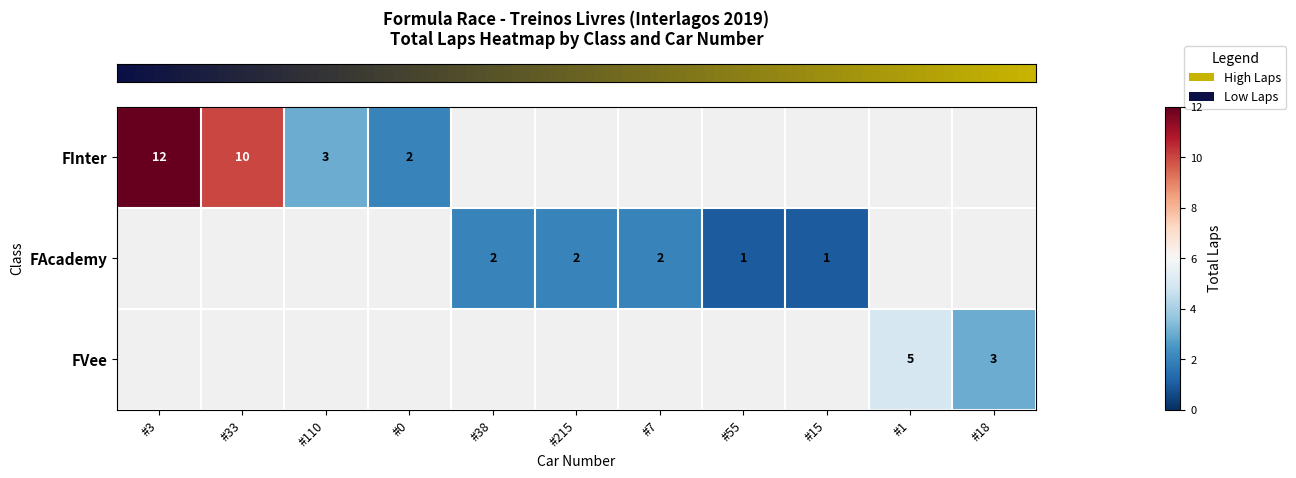

Is the value of row_0 at #7 greater than the value of row_1 at #15?

No